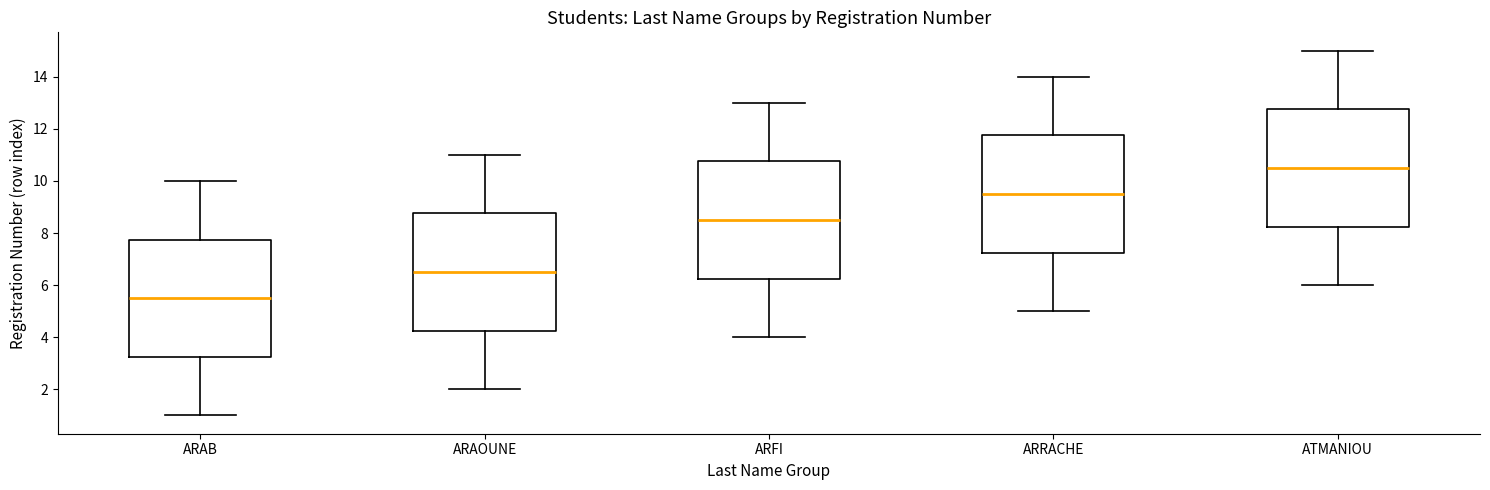

Reading left to right, transcribe this box plot: for each box, give where its median line is, the range the box spans, and where its two whiskers end, as read against the y-axis. The values are not printed on the chart, so give them approximately, as read against the axis.

ARAB: median 5.6, box 3.2 to 7.8, whiskers 1.0 to 10.0
ARAOUNE: median 6.6, box 4.2 to 8.8, whiskers 2.0 to 11.0
ARFI: median 8.6, box 6.2 to 10.8, whiskers 4.0 to 13.0
ARRACHE: median 9.6, box 7.2 to 11.8, whiskers 5.0 to 14.0
ATMANIOU: median 10.6, box 8.2 to 12.8, whiskers 6.0 to 15.0